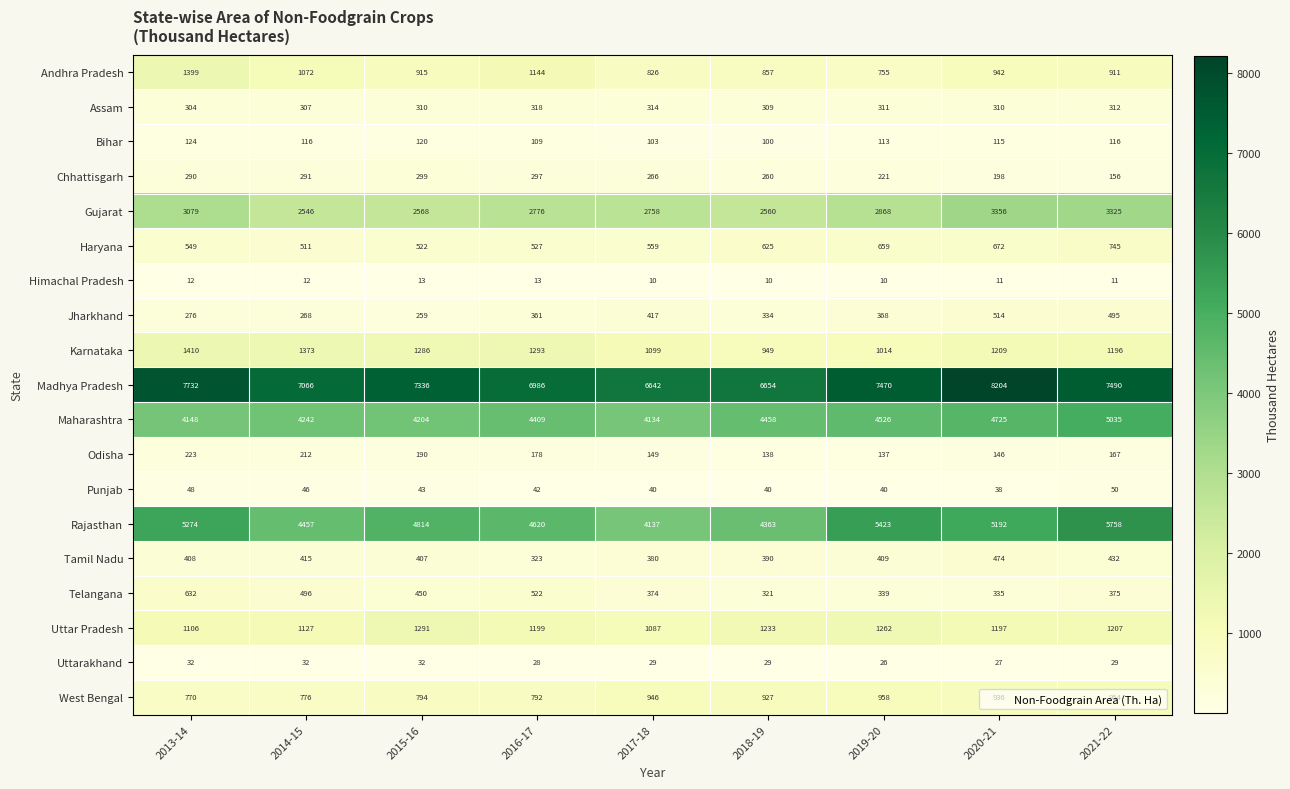

Count the number of categories in the chart.

9